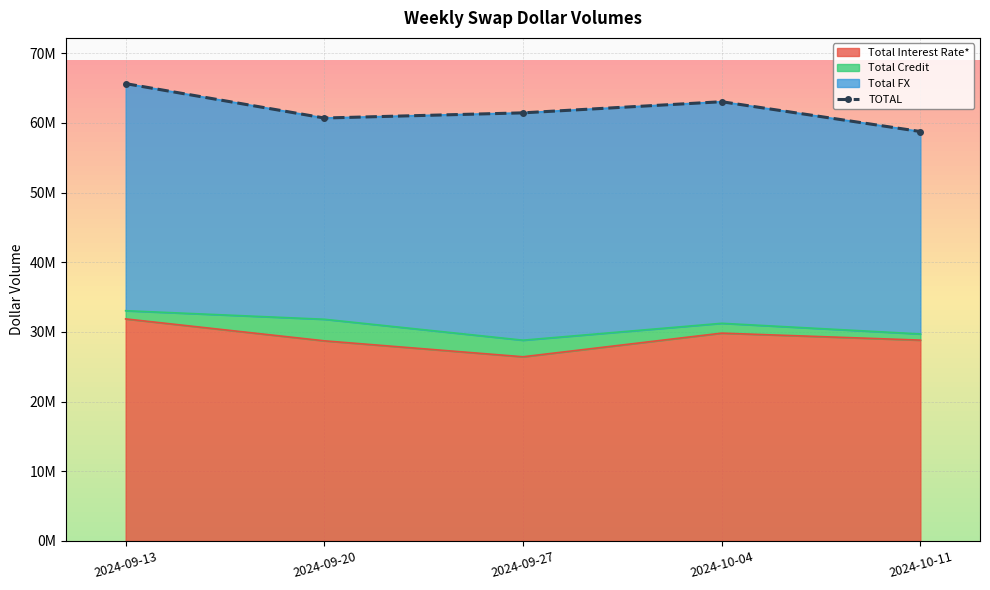

Reading left to right, list all the values displayed in this chart.

2024-09-13=65623362	2024-09-20=60688225	2024-09-27=61430062	2024-10-04=63027274	2024-10-11=58749912